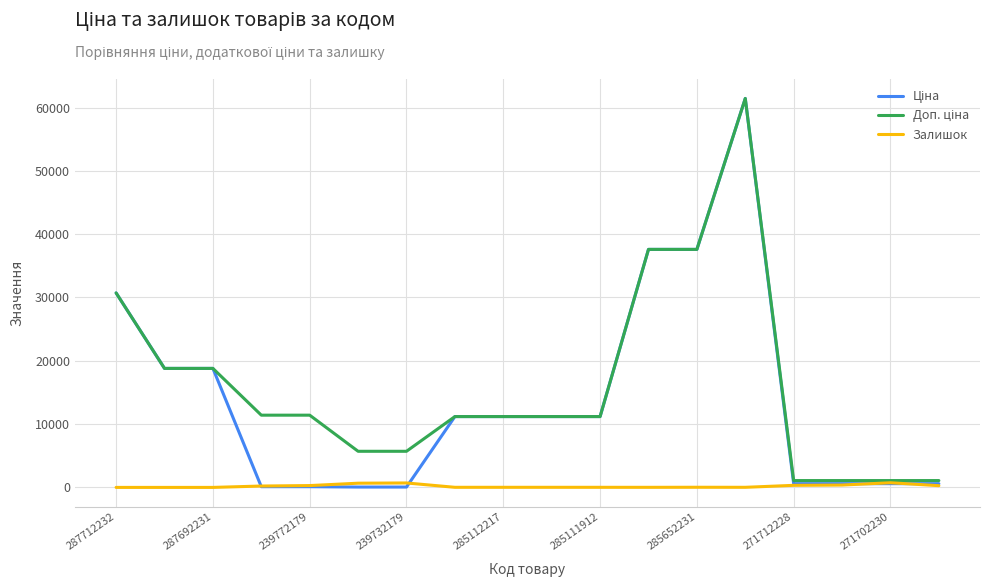

What is the greatest value displayed?

61434.3